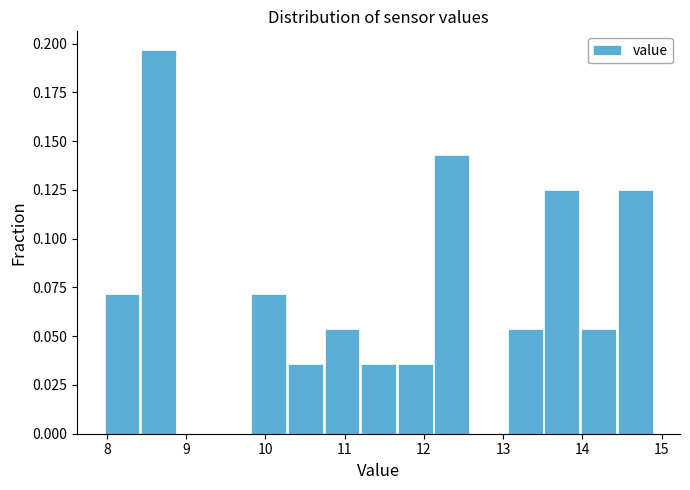

Reading left to right, transcribe this chart: for each bar, give the range it covers on the x-axis and its height. Neither the bar edges nor the heights are printed on the chart, so give them approximately, as read against the axes.

8.0 to 8.4: 0.070
8.4 to 8.9: 0.195
8.9 to 9.4: 0
9.4 to 9.8: 0
9.8 to 10.3: 0.070
10.3 to 10.7: 0.035
10.7 to 11.2: 0.055
11.2 to 11.7: 0.035
11.7 to 12.1: 0.035
12.1 to 12.6: 0.145
12.6 to 13.1: 0
13.1 to 13.5: 0.055
13.5 to 14.0: 0.125
14.0 to 14.4: 0.055
14.4 to 14.9: 0.125